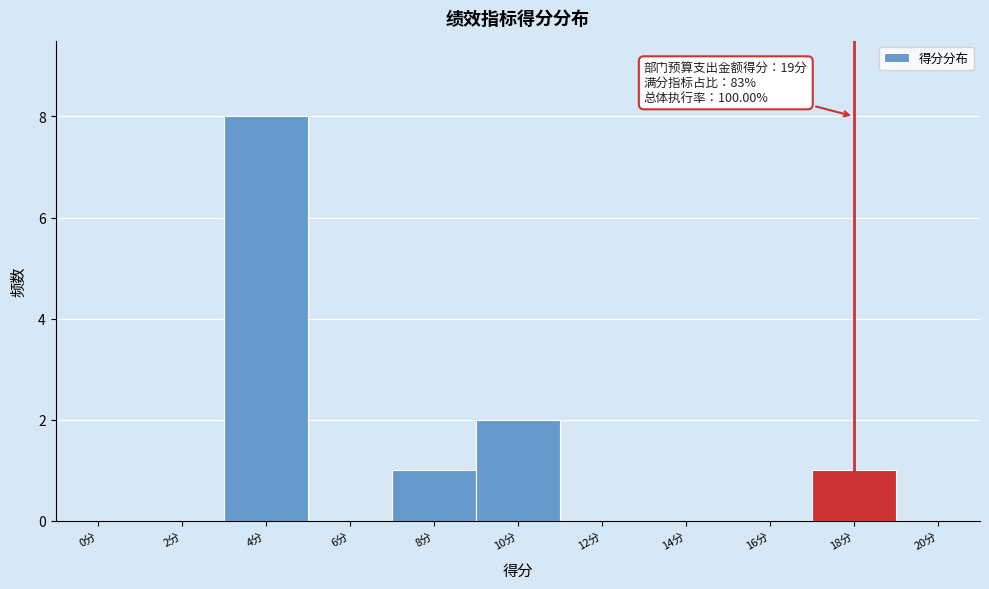

Reading left to right, what are all the values shown in this chart?

0分=0	2分=0	4分=8	6分=0	8分=1	10分=2	12分=0	14分=0	16分=0	18分=1	20分=0